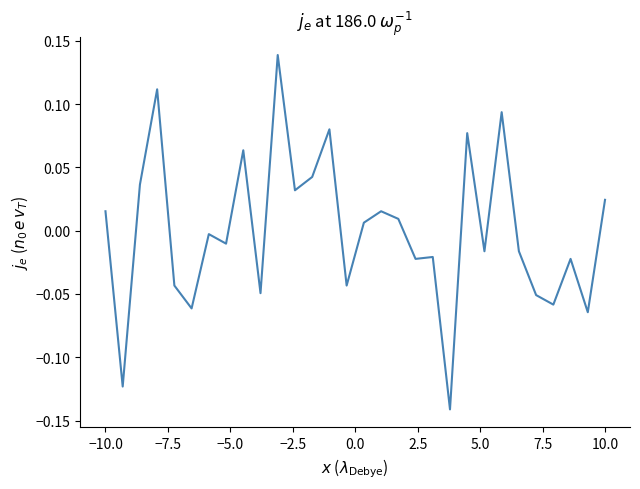

How many categories are shown in the chart?

30